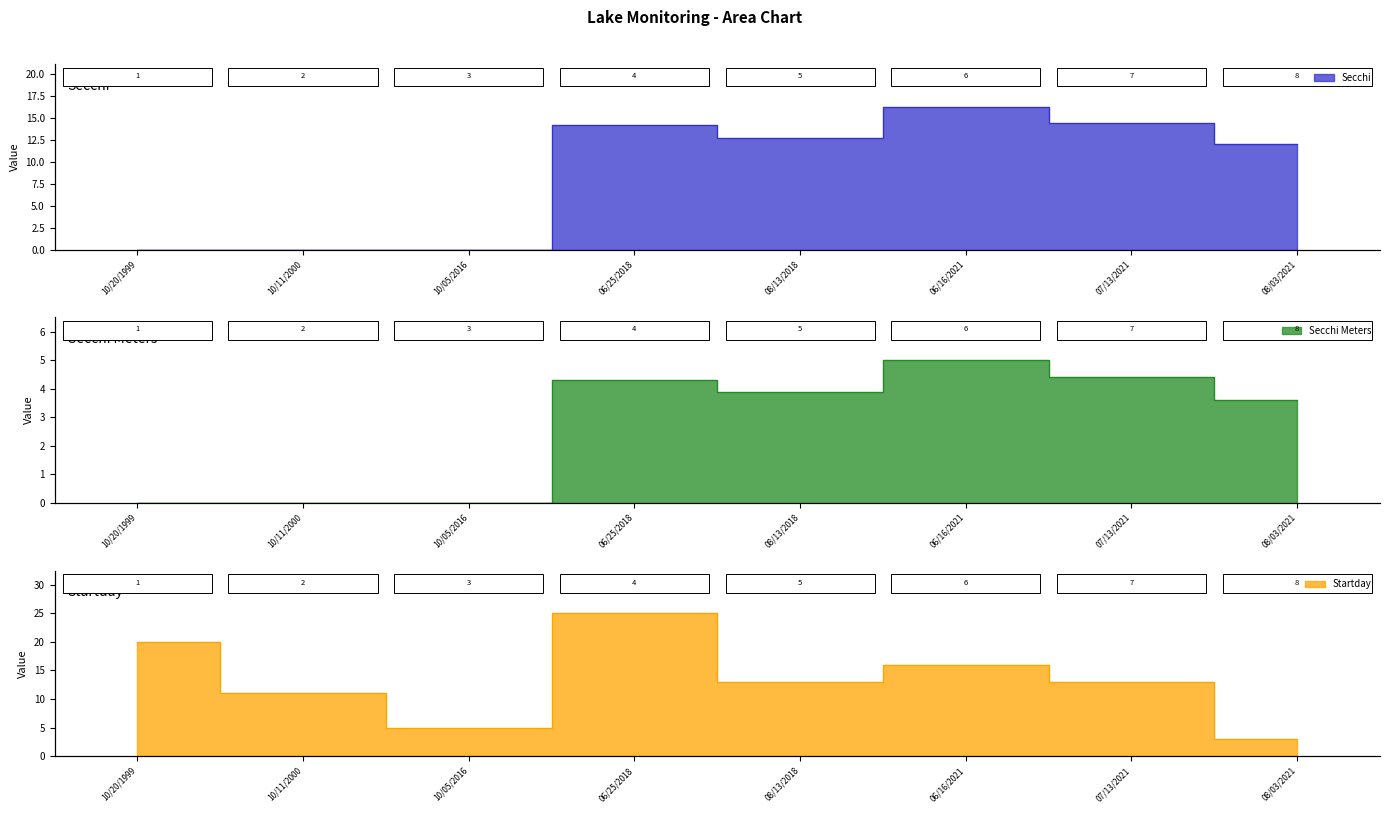

Between 10/11/2000 and 10/05/2016, which series saw the biggest shift?

Startday